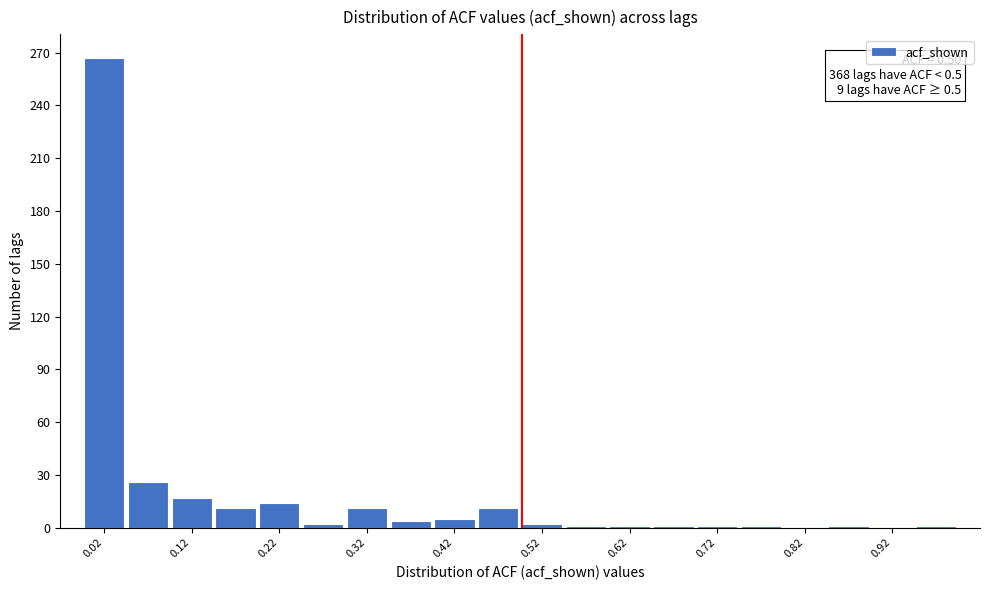

Read against the x-axis, roughly where is the centre of the tallest bar?

0.02